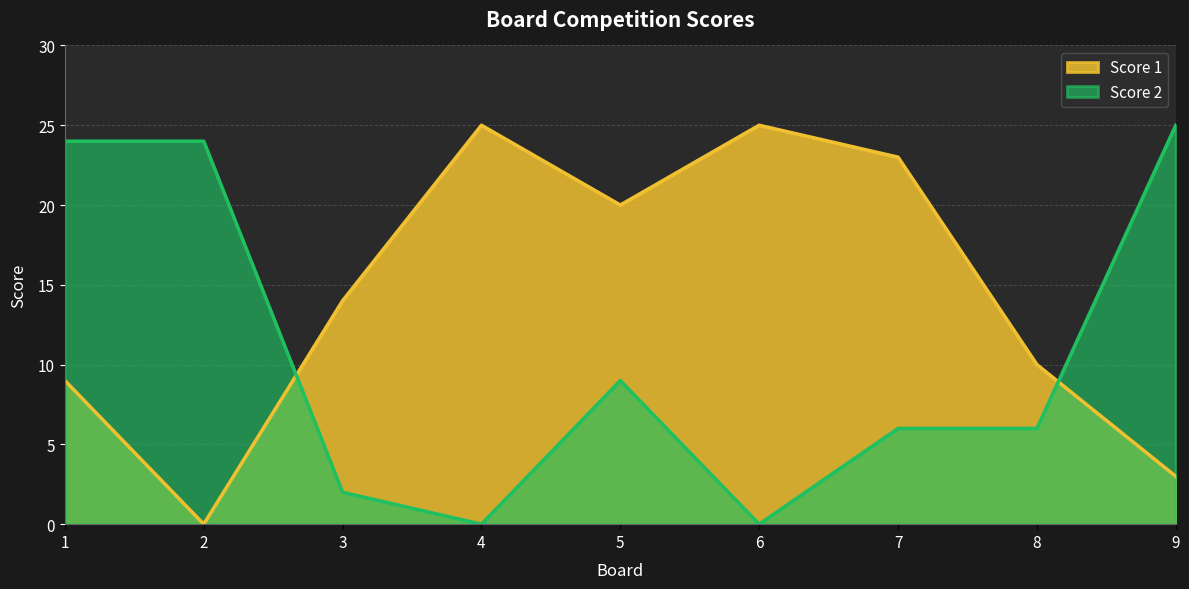

True or false: Score 2 and Score 1 cross at least once.

True